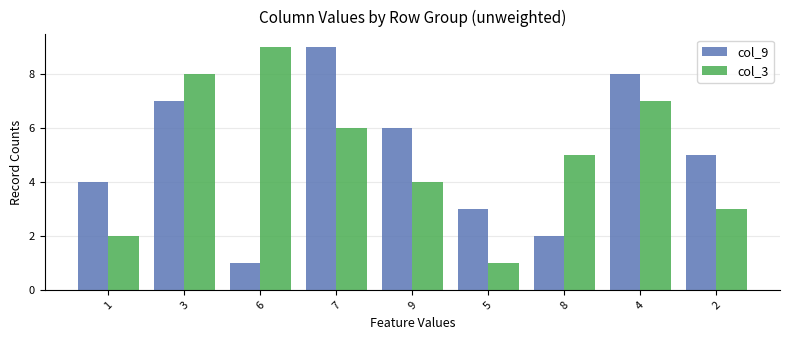

List the labels in order of col_9 value, smallest first.

6, 8, 5, 1, 2, 9, 3, 4, 7